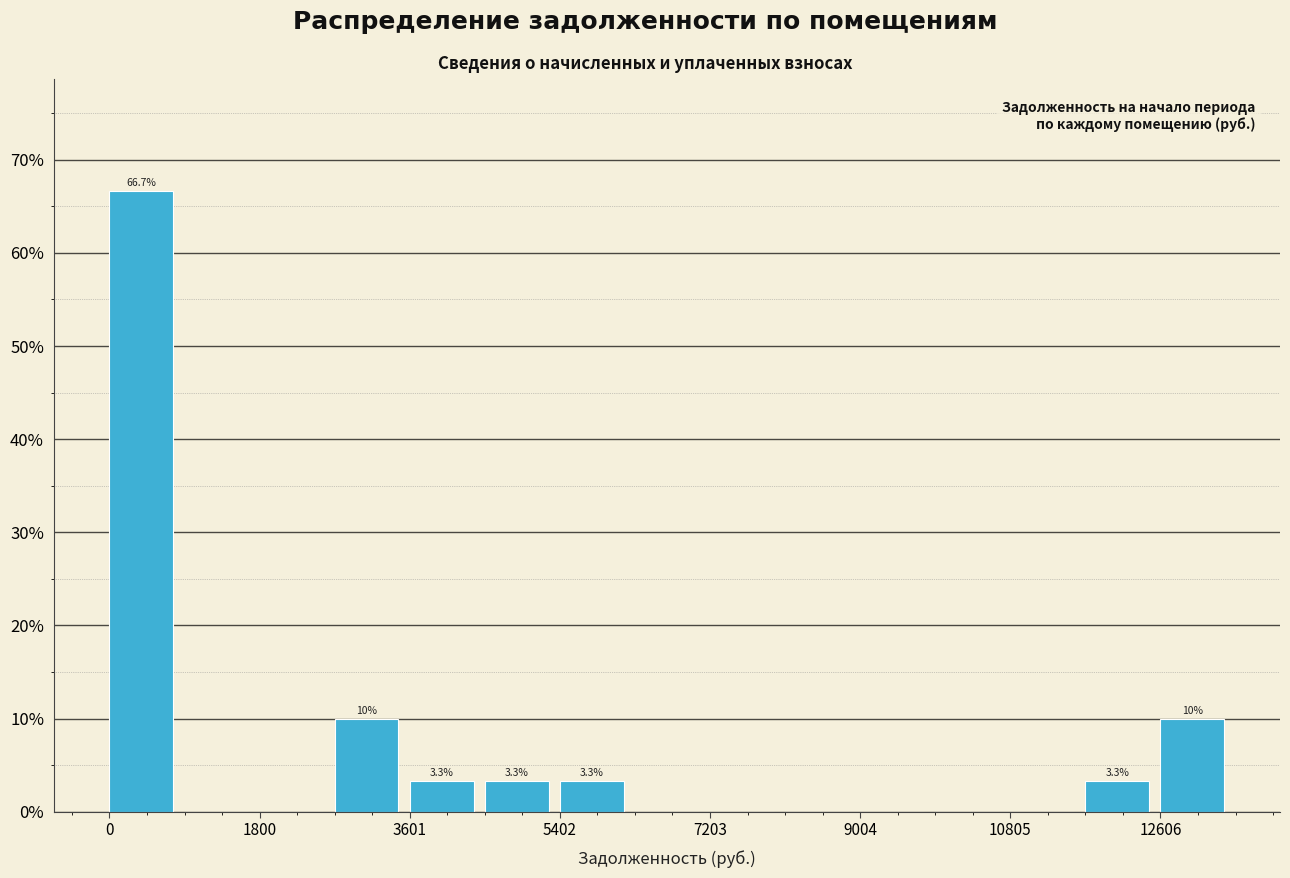

Which range on the x-axis has the tallest bar?

0 to 1000